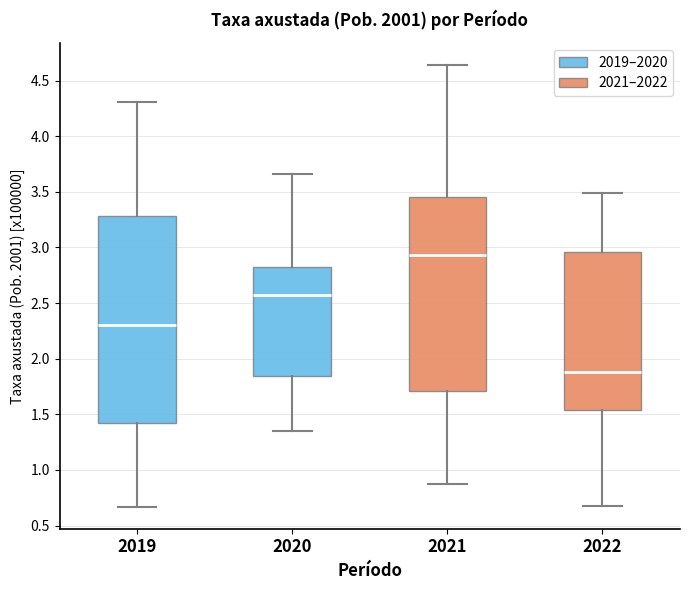

Which box is the tallest, from its lower edge to its upper edge?

2019